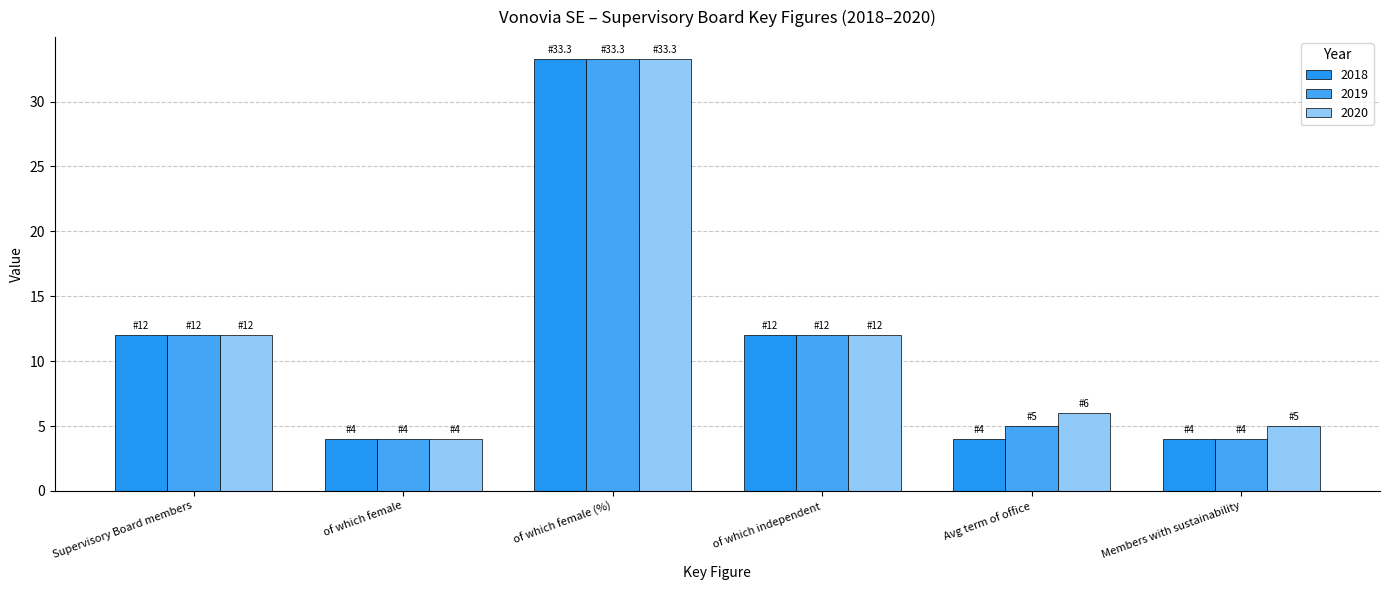

Is it true that 2018 equals 6.8 at of which female?

False